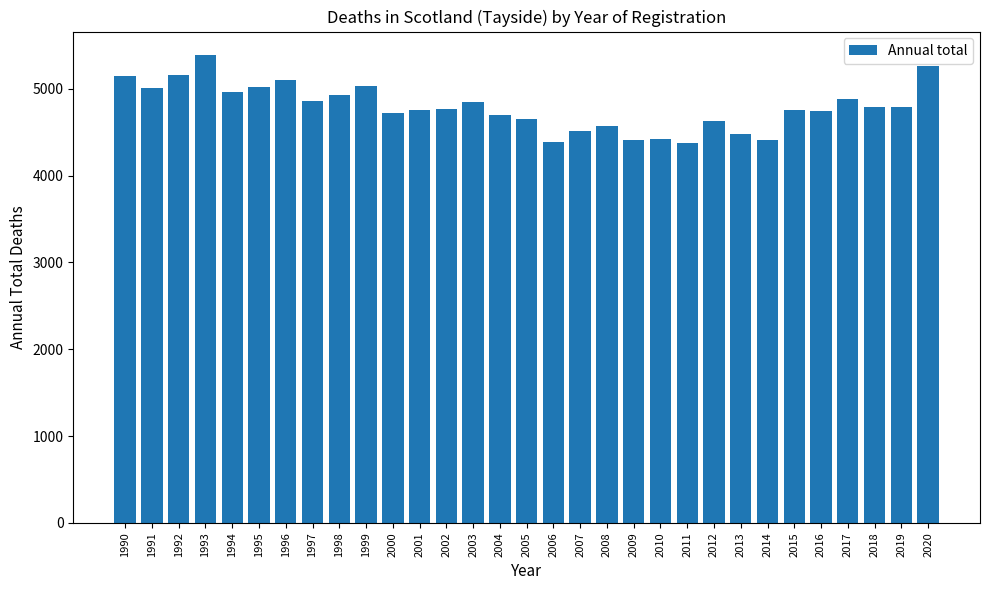

What is the difference between the values at 1998 and 2015?

172